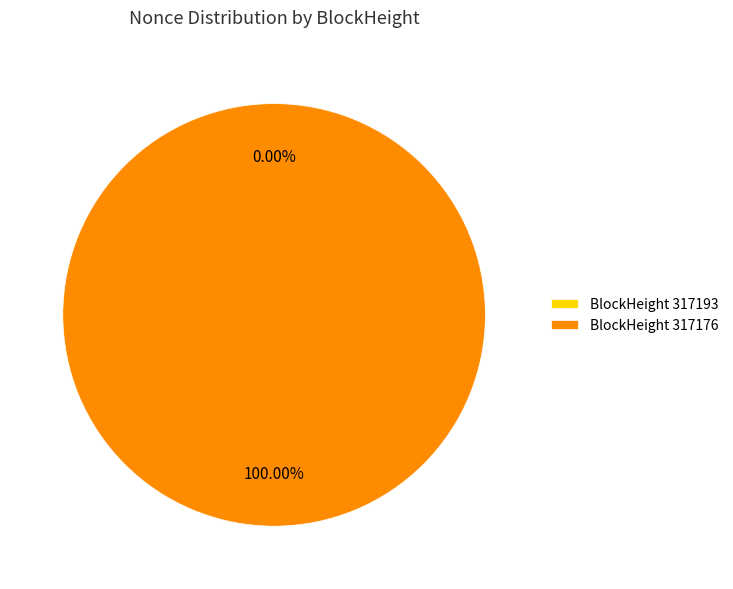

To the nearest percent, what is the average slice percentage?

50%